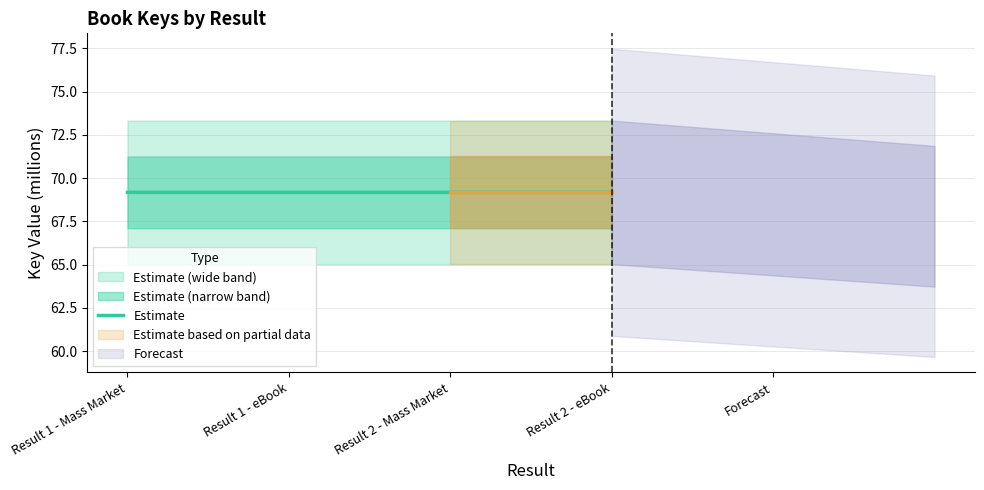

Rank the categories by value from highest to lowest.

Result 1 - Mass Market, Result 1 - eBook, Result 2 - Mass Market, Result 2 - eBook